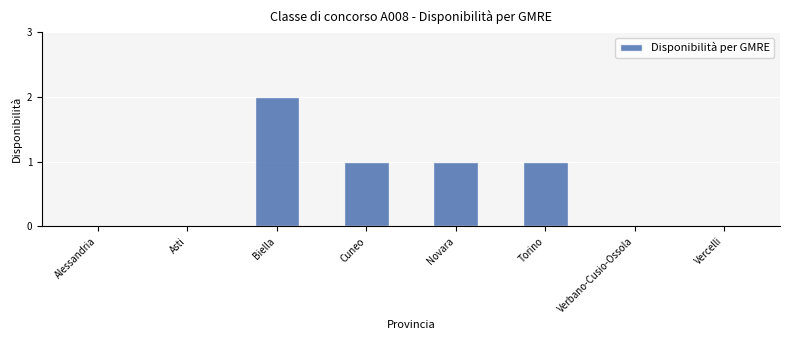

True or false: the data shows 0 at Verbano-Cusio-Ossola.

True